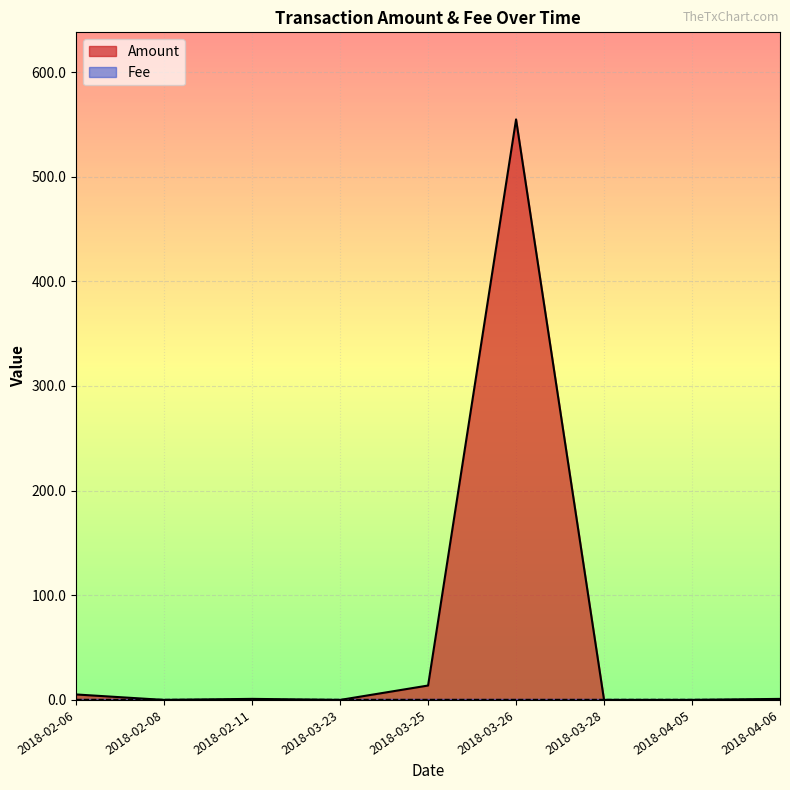

What is the label of the 4th point from the right?

2018-03-26